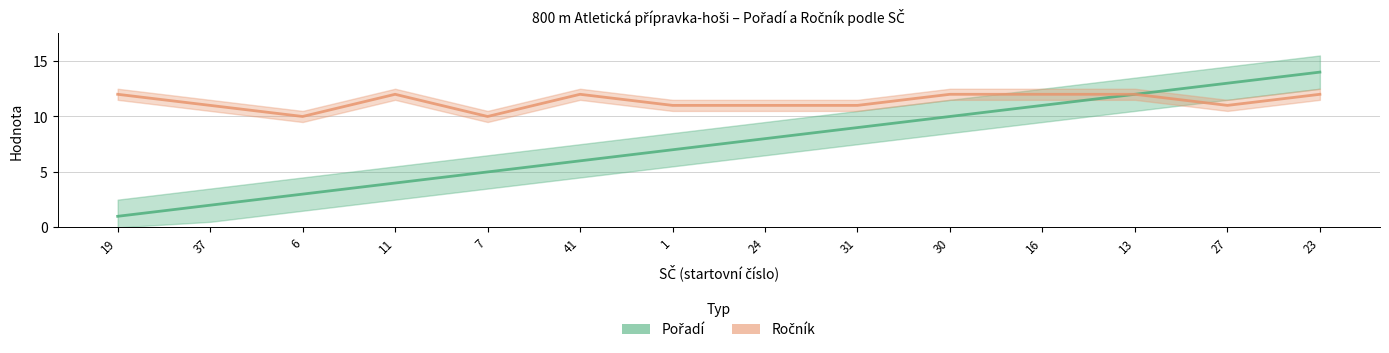

List the labels in order of Ročník value, largest first.

19, 11, 41, 30, 16, 13, 23, 37, 1, 24, 31, 27, 6, 7